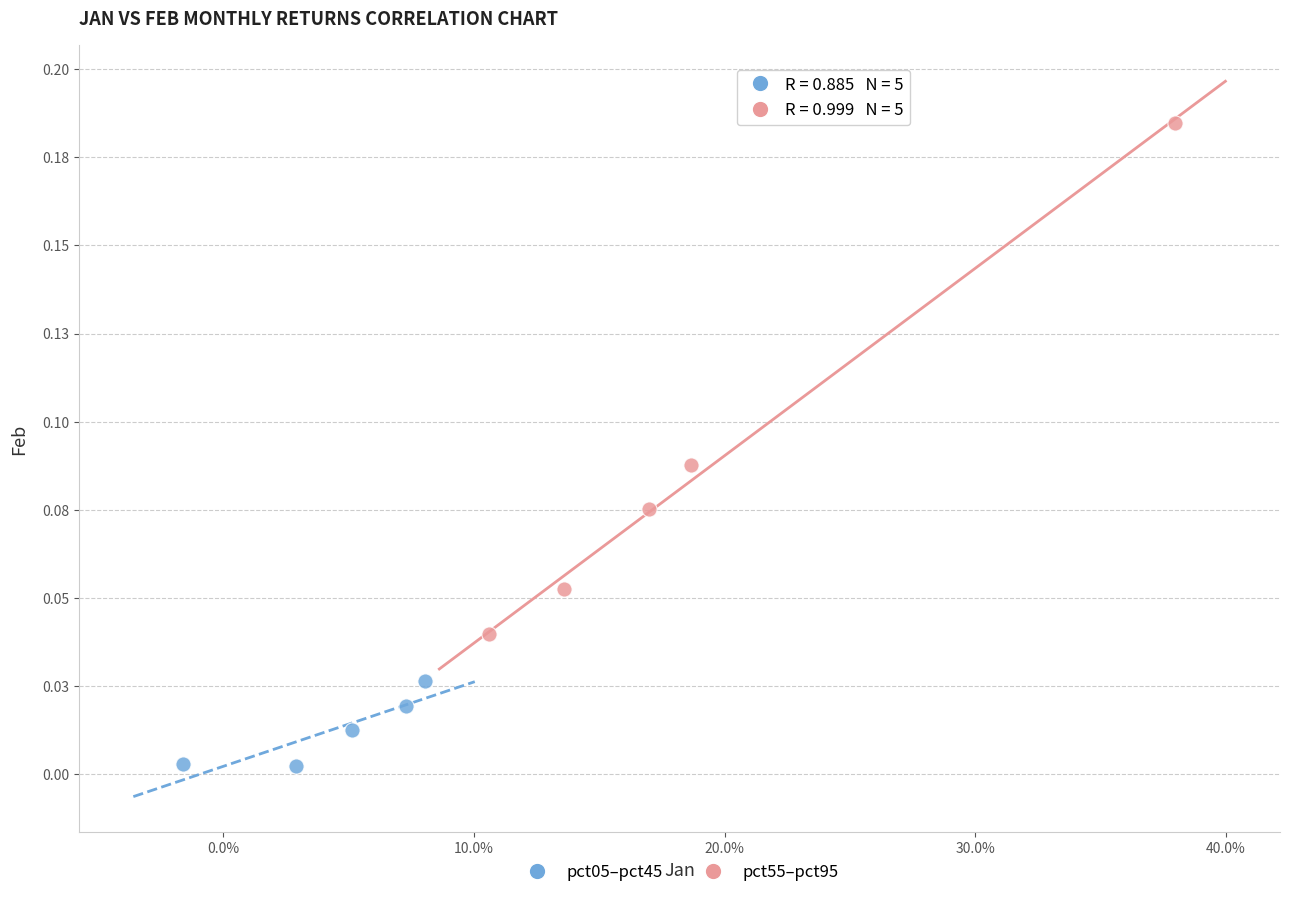

Which series has the widest spread of Y values?

pct55–pct95